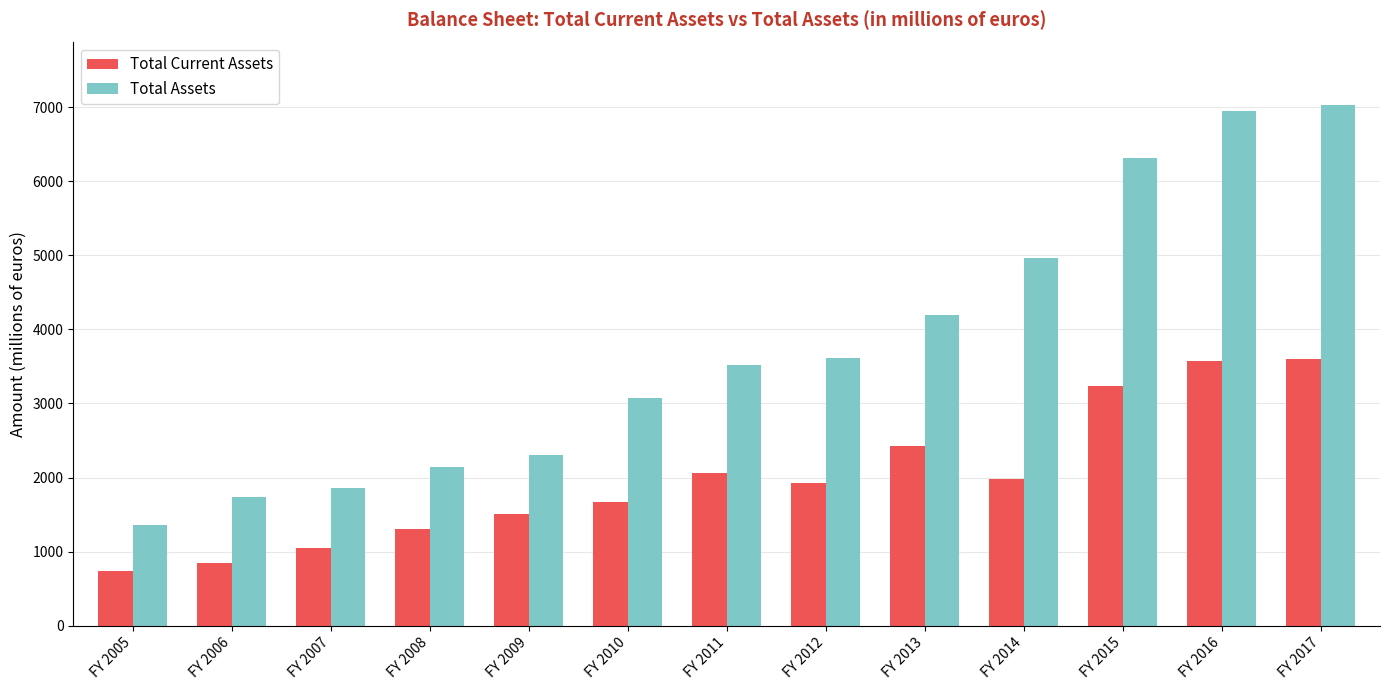

Count the number of data series in this chart.

2